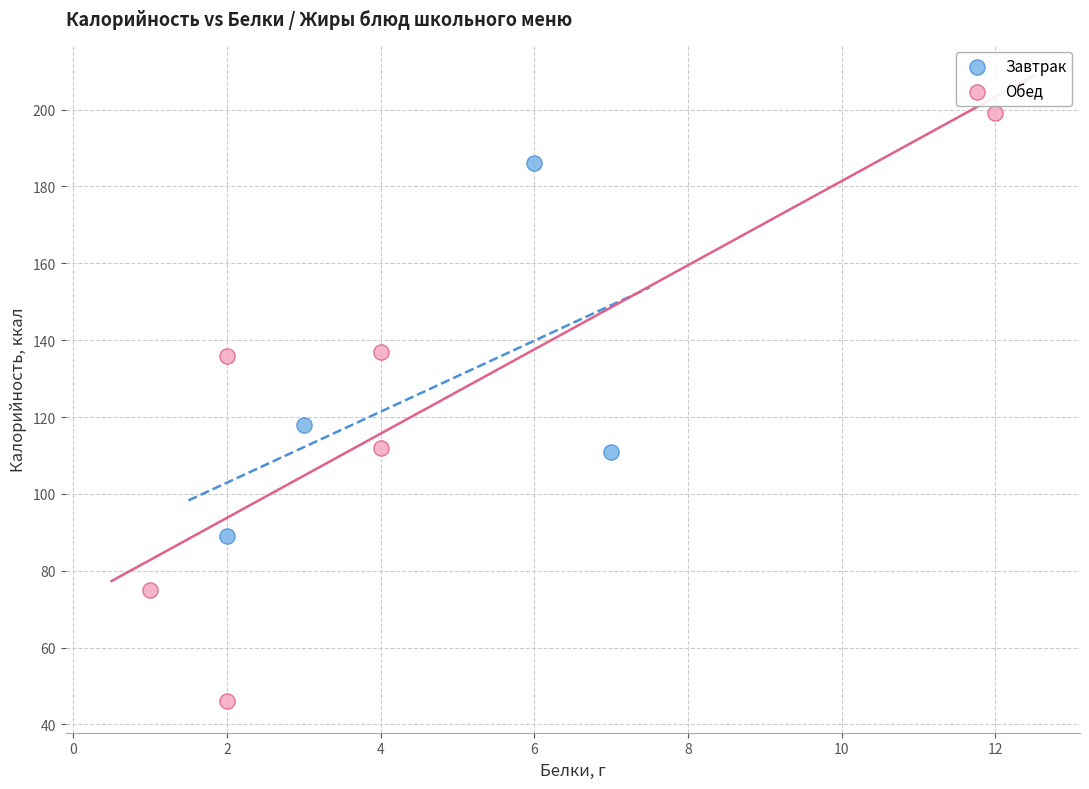

Which series reaches the minimum Y coordinate?

Обед